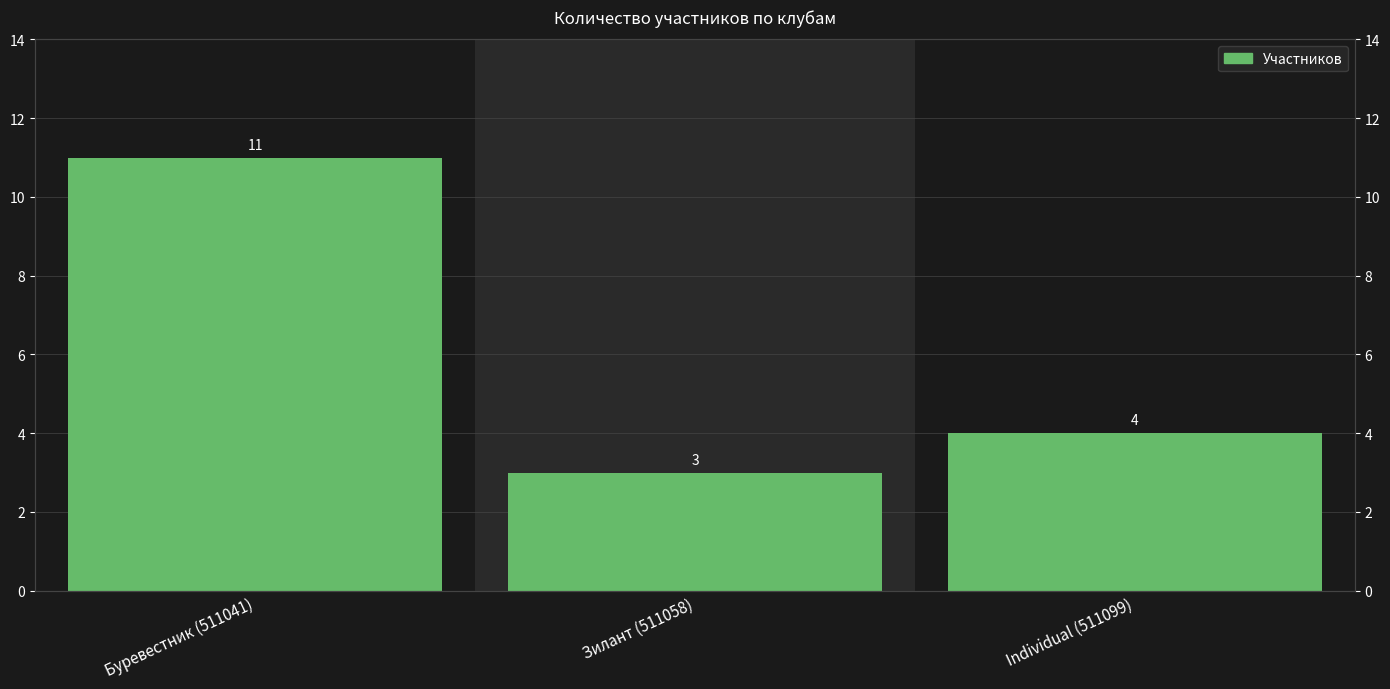

List the labels in order of value, smallest first.

Зилант (511058), Individual (511099), Буревестник (511041)